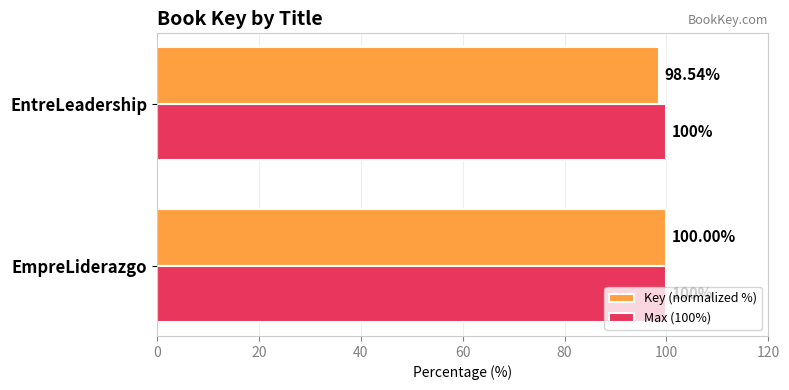

Which series has the largest range (max minus min)?

Key (normalized %)